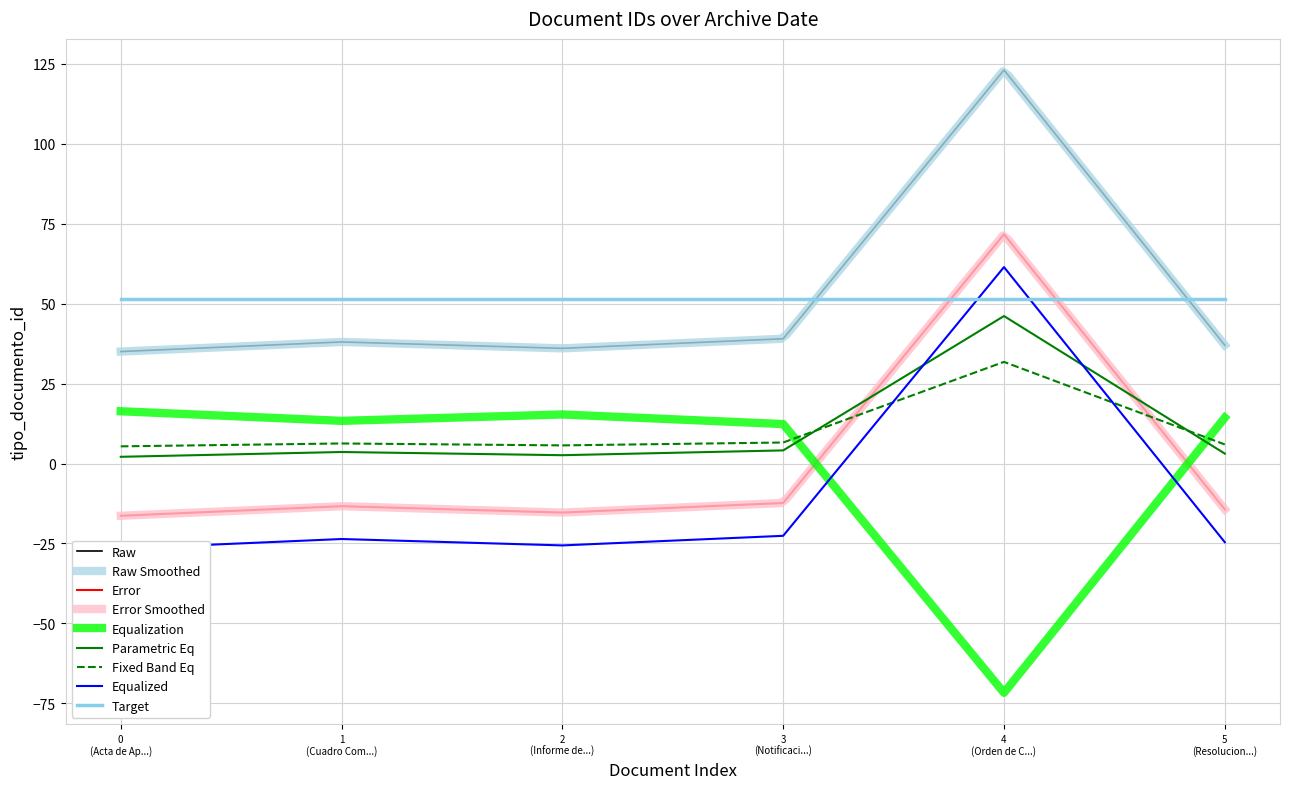

True or false: Fixed Band Eq and Target intersect in this chart.

False